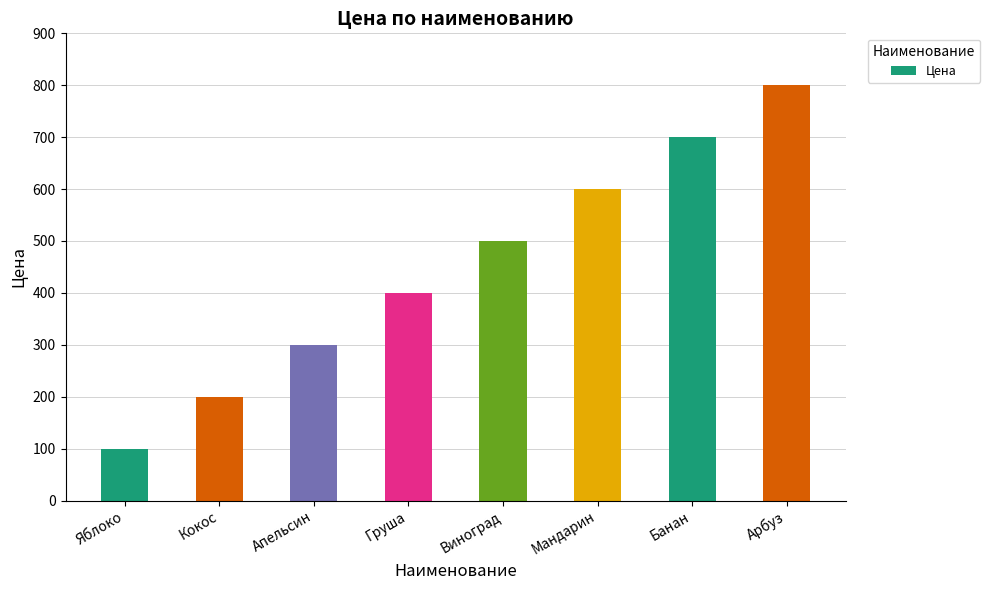

What value does the data have at Арбуз?

800